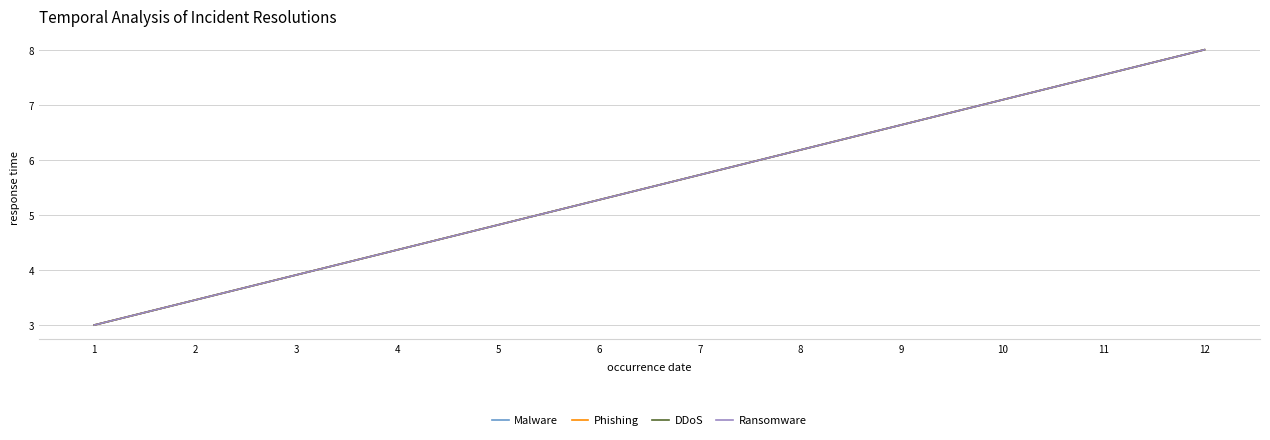

Reading right to left, list all the values displayed in this chart.

Malware: 8.0	7.5	7.1	6.6	6.2	5.7	5.3	4.8	4.4	3.9	3.5	3.0
Phishing: 8.0	7.5	7.1	6.6	6.2	5.7	5.3	4.8	4.4	3.9	3.5	3.0
DDoS: 8.0	7.5	7.1	6.6	6.2	5.7	5.3	4.8	4.4	3.9	3.5	3.0
Ransomware: 8.0	7.5	7.1	6.6	6.2	5.7	5.3	4.8	4.4	3.9	3.5	3.0